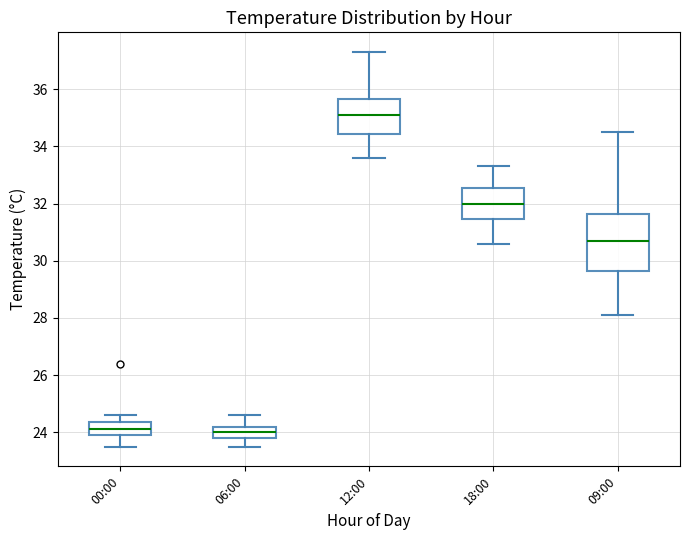

Reading left to right, transcribe this box plot: for each box, give where its median line is, the range the box spans, and where its two whiskers end, as read against the y-axis. The values are not printed on the chart, so give them approximately, as read against the axis.

00:00: median 24.2, box 24.0 to 24.4, whiskers 23.6 to 24.6
06:00: median 24.0, box 23.8 to 24.2, whiskers 23.6 to 24.6
12:00: median 35.2, box 34.4 to 35.6, whiskers 33.6 to 37.4
18:00: median 32.0, box 31.4 to 32.6, whiskers 30.6 to 33.4
09:00: median 30.8, box 29.6 to 31.6, whiskers 28.2 to 34.6